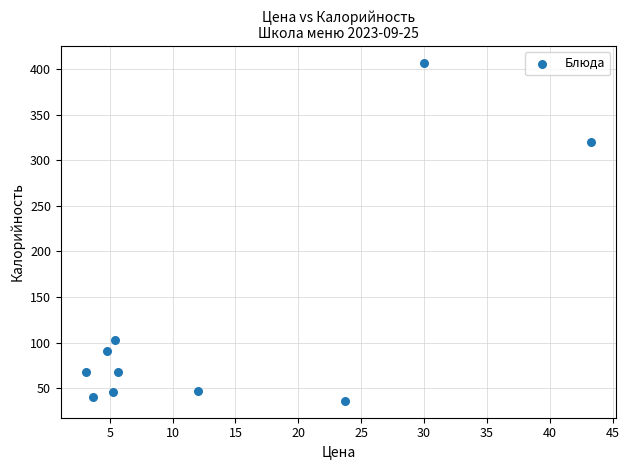

What is the average X value?

13.7